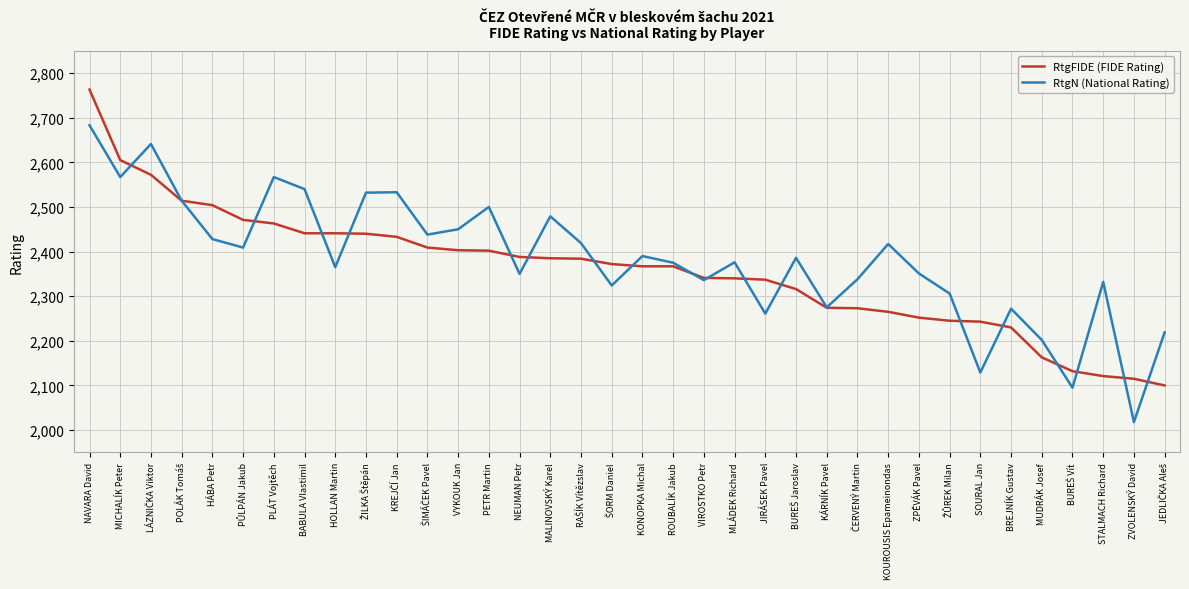

At which category is the sum across all series the highest?

NAVARA David